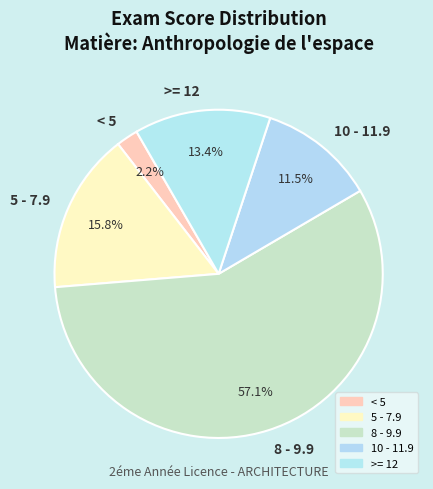

How many slices are in this pie chart?

5